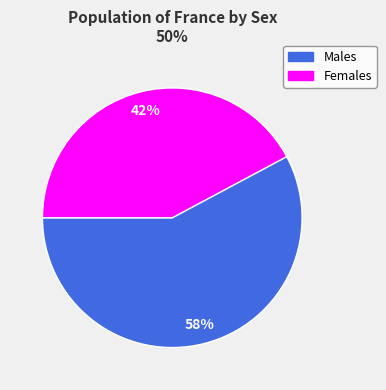

Does any single category account for the majority?

Yes